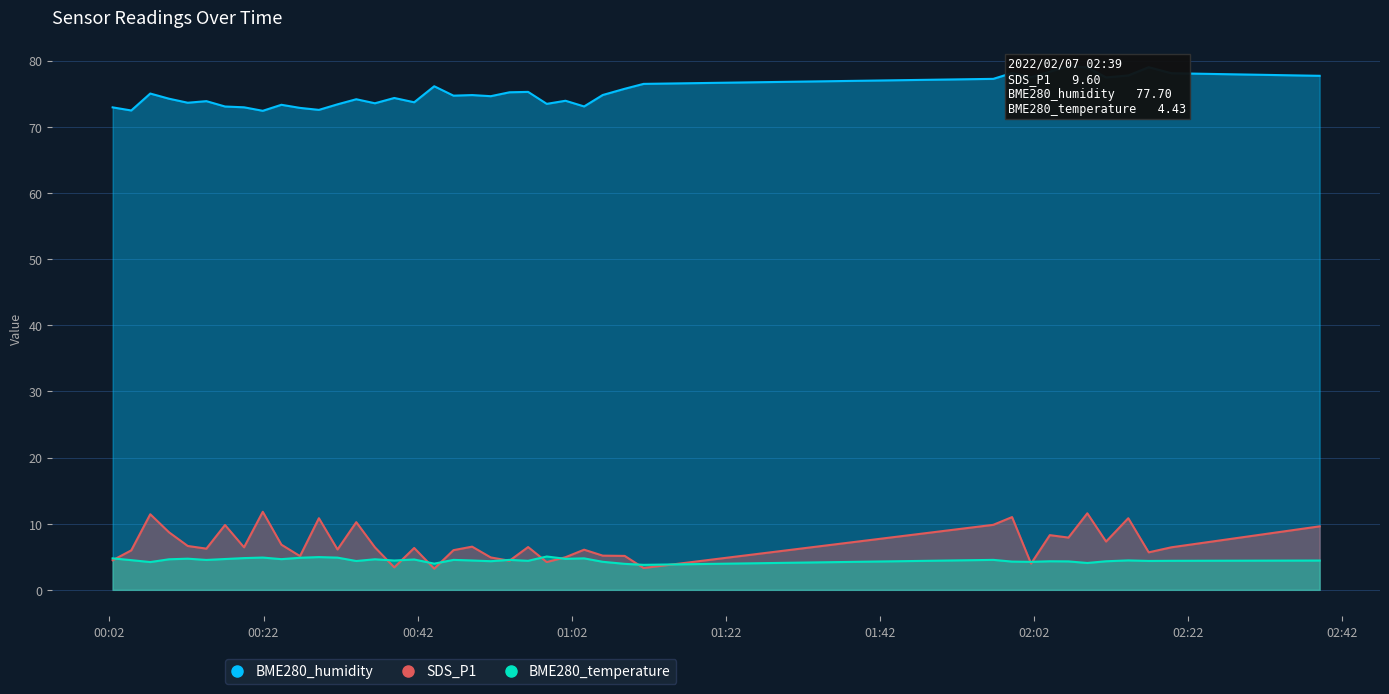

What is the value of the BME280_humidity point at the 28th from the left?

75.7